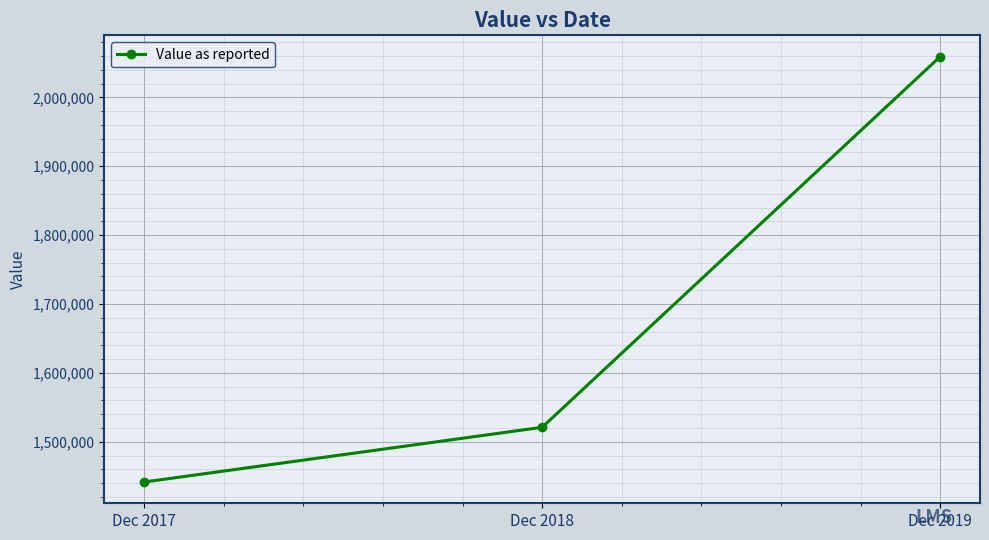

What is the value of the 2nd point from the left?

1521043